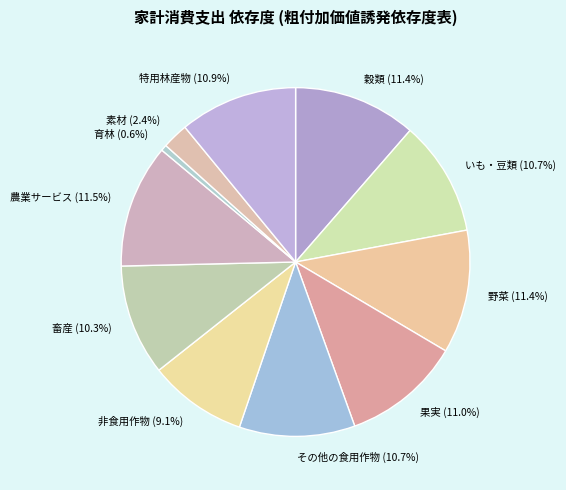

Count the number of slices in the pie.

11